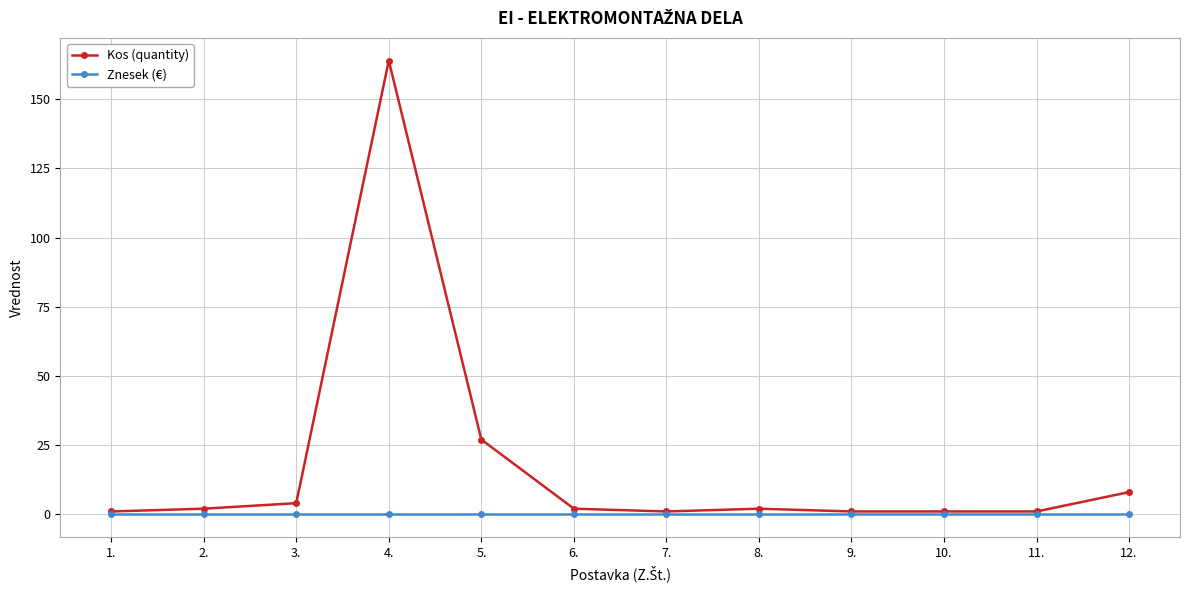

What position from the right is 11.?

2